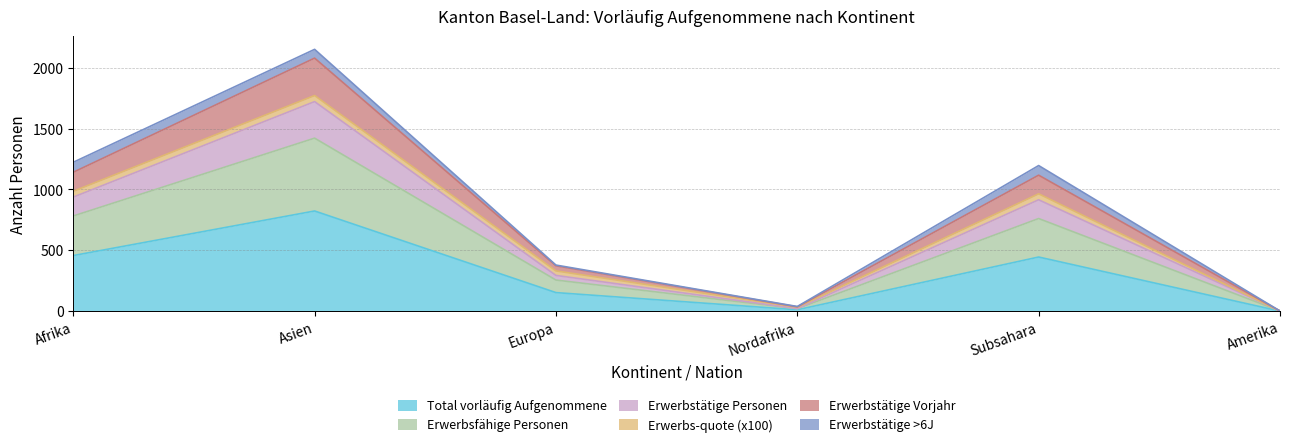

Which category has the highest value in the Total vorläufig Aufgenommene series?

Asien